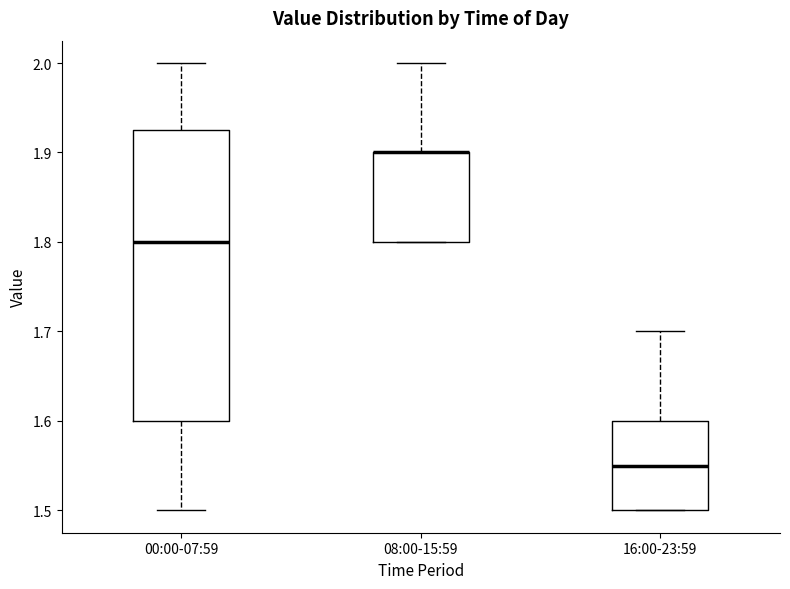

Reading left to right, transcribe this box plot: for each box, give where its median line is, the range the box spans, and where its two whiskers end, as read against the y-axis. The values are not printed on the chart, so give them approximately, as read against the axis.

00:00-07:59: median 1.80, box 1.60 to 1.93, whiskers 1.50 to 2.00
08:00-15:59: median 1.90 (drawn on the box's upper edge), box 1.80 to 1.90, whiskers 1.80 to 2.00
16:00-23:59: median 1.55, box 1.50 to 1.60, whiskers 1.50 to 1.70